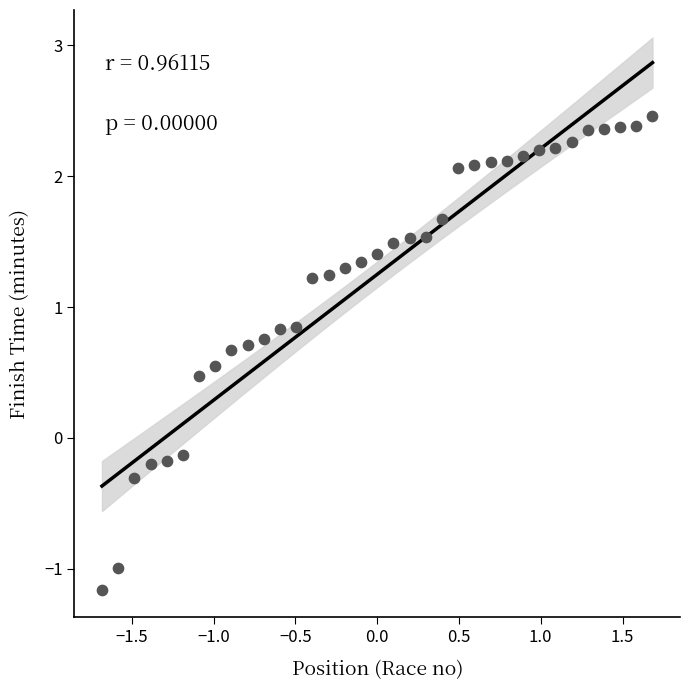

What is the range of Y values (max minus min)?

3.6